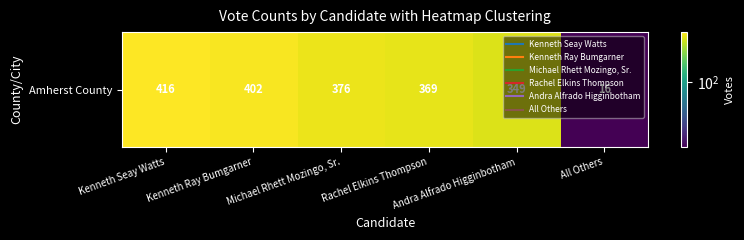

What is the smallest value displayed?

16